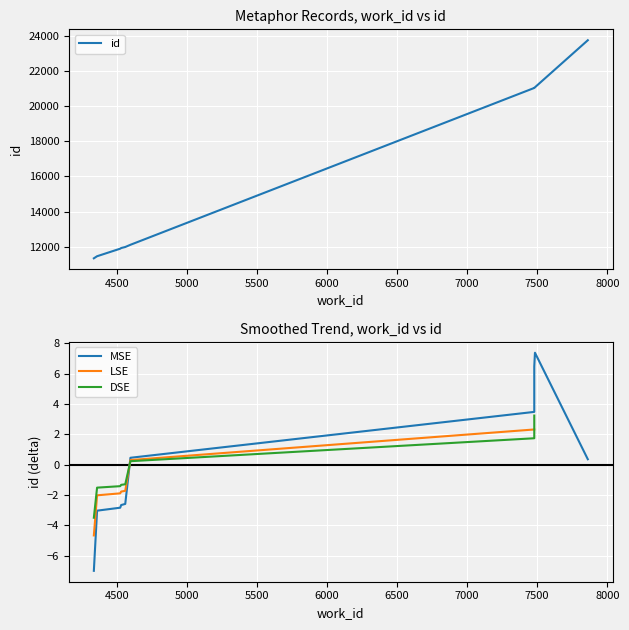

Reading left to right, transcribe all the data shown in this chart.

4337=11338	4360=11457	4525=11887	4532=11924	4561=11983	4598=12109	7479=21044	7479=21050	7484=21082	7861=23762